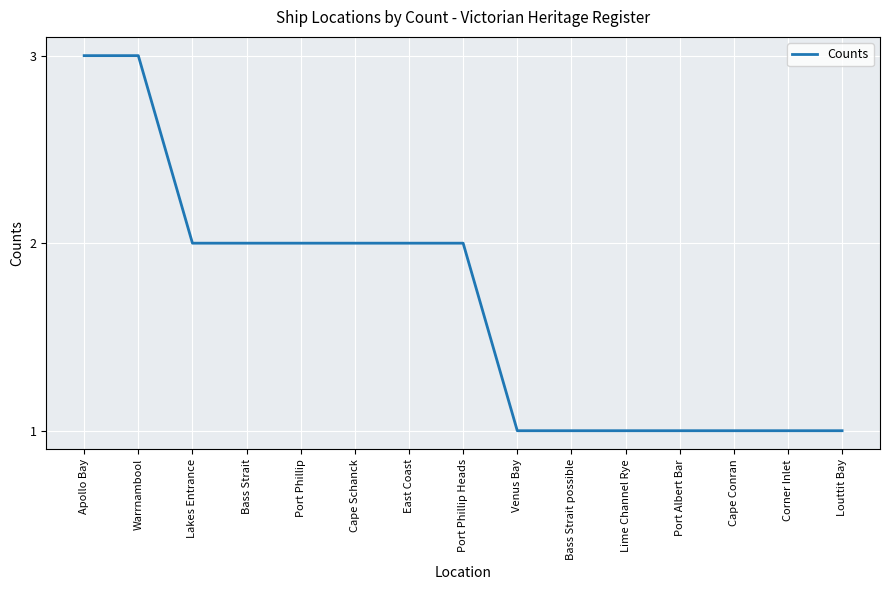

What is the smallest value displayed?

1